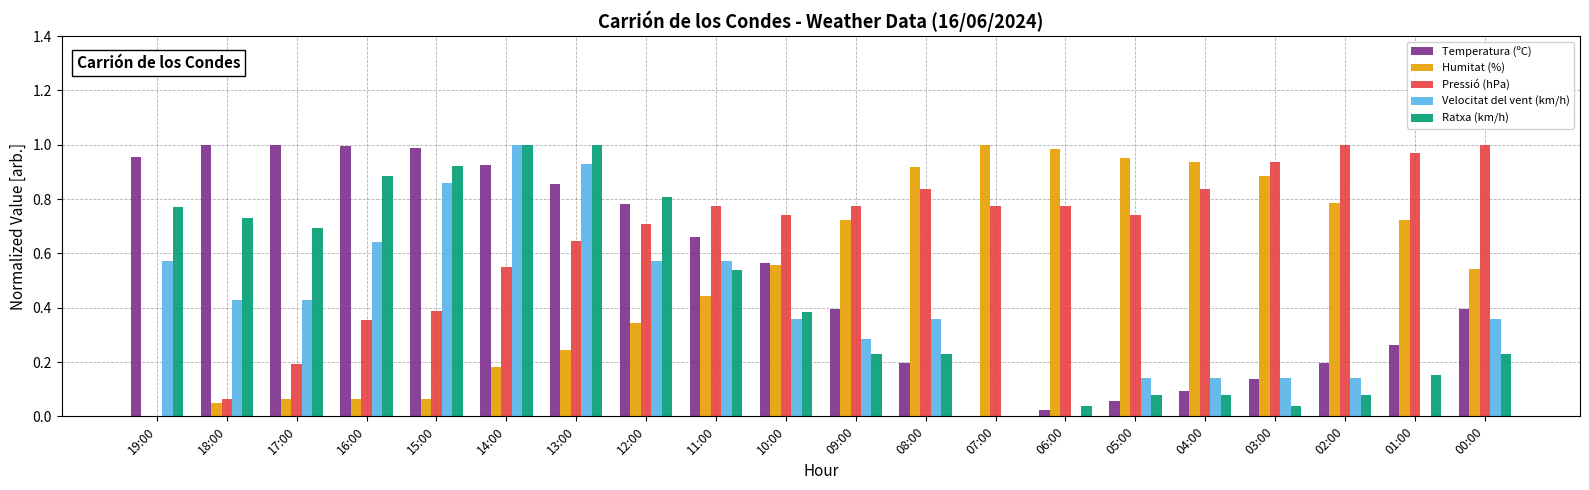

What is the sum of all Velocitat del vent (km/h) values?

7.9